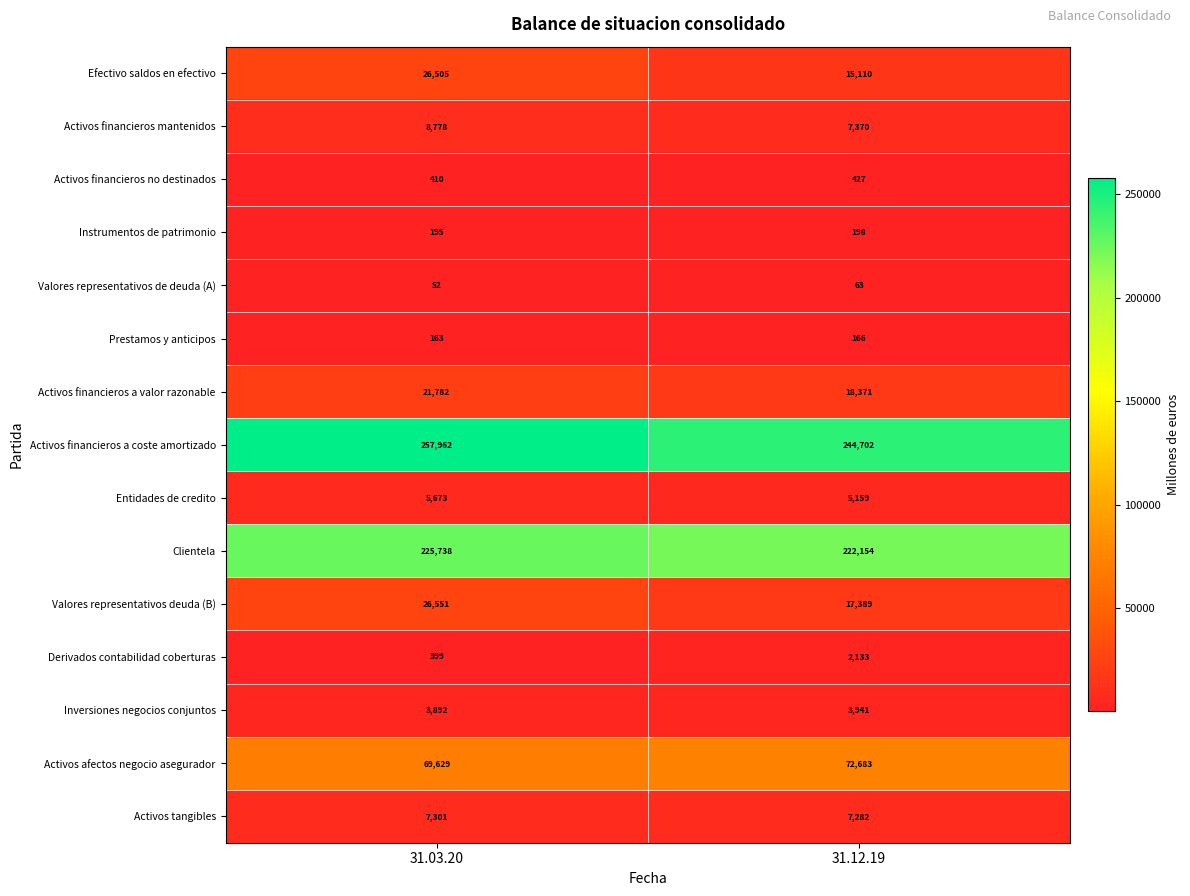

What is the total value across all series at 31.12.19?

617148